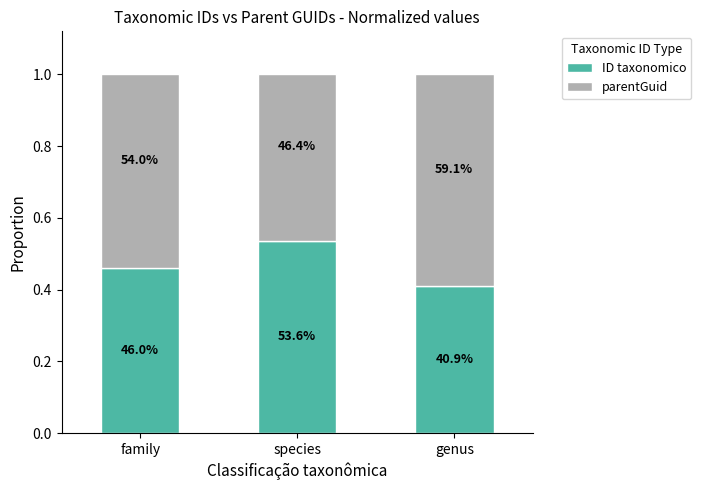

At how many categories does at least one series exceed 0?

3